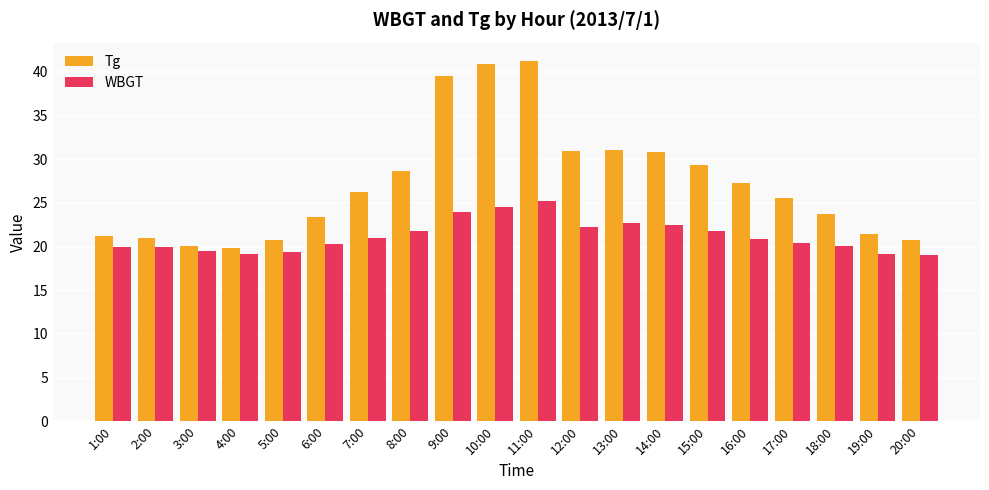

What are all the series names shown in the legend?

Tg, WBGT